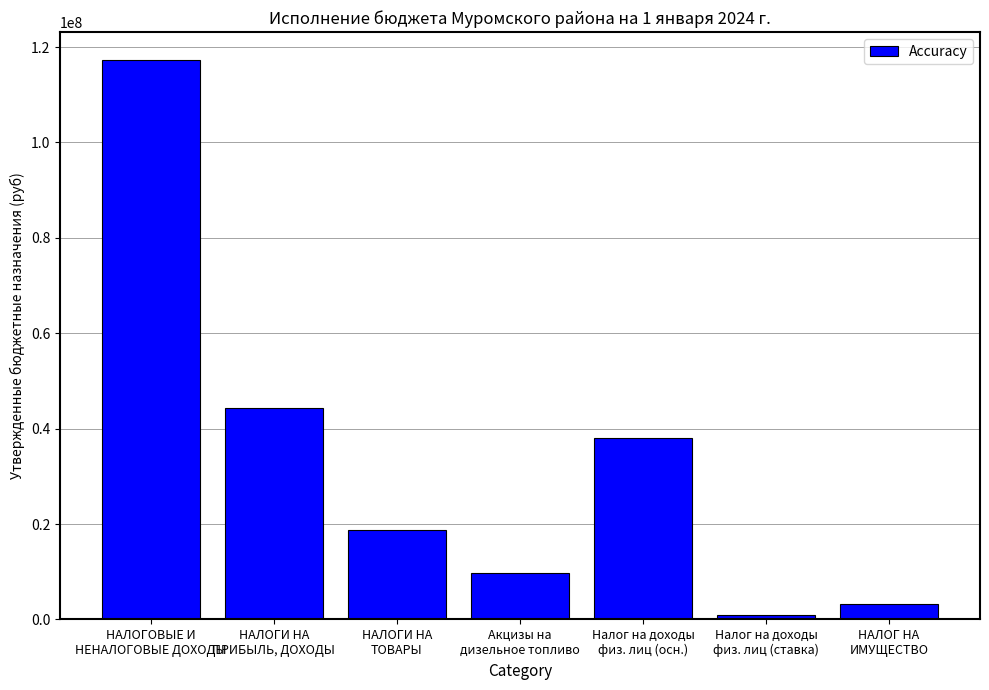

What is the value of the 7th bar from the left?

3300000